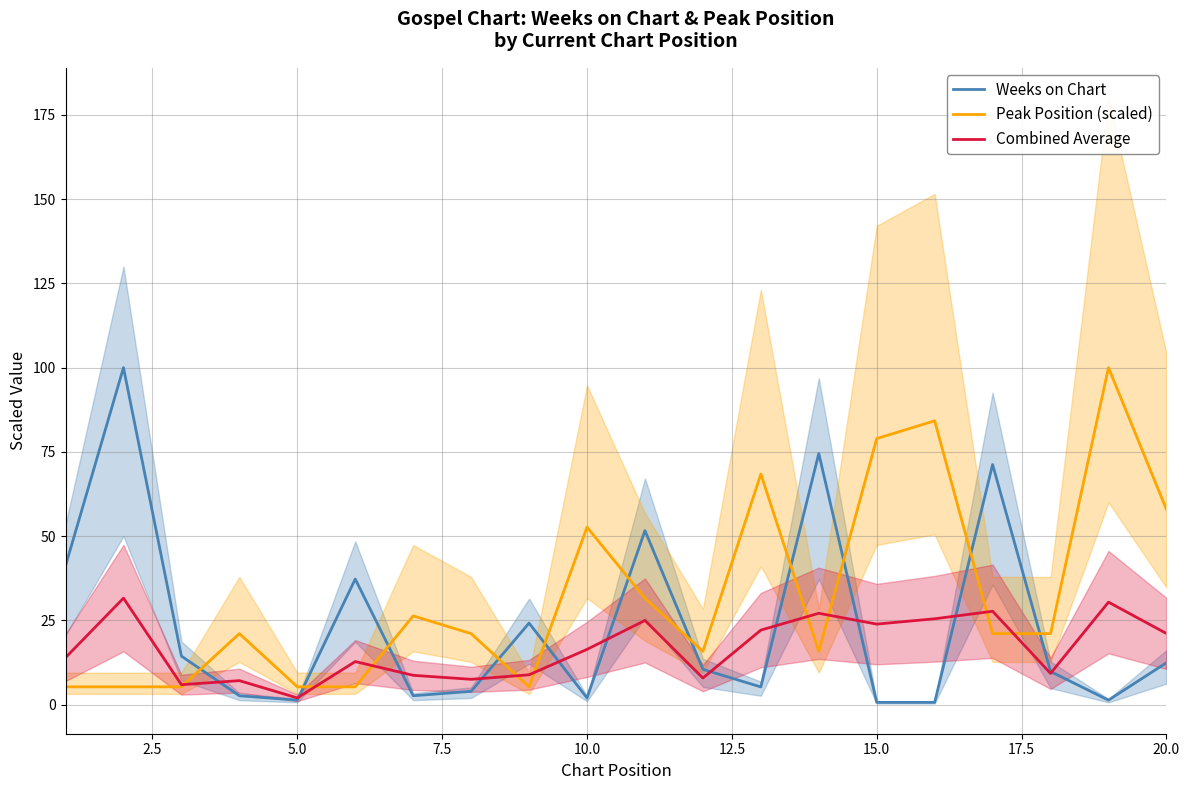

Is it true that Peak Position (scaled) equals 78.9 at 15.0?

True